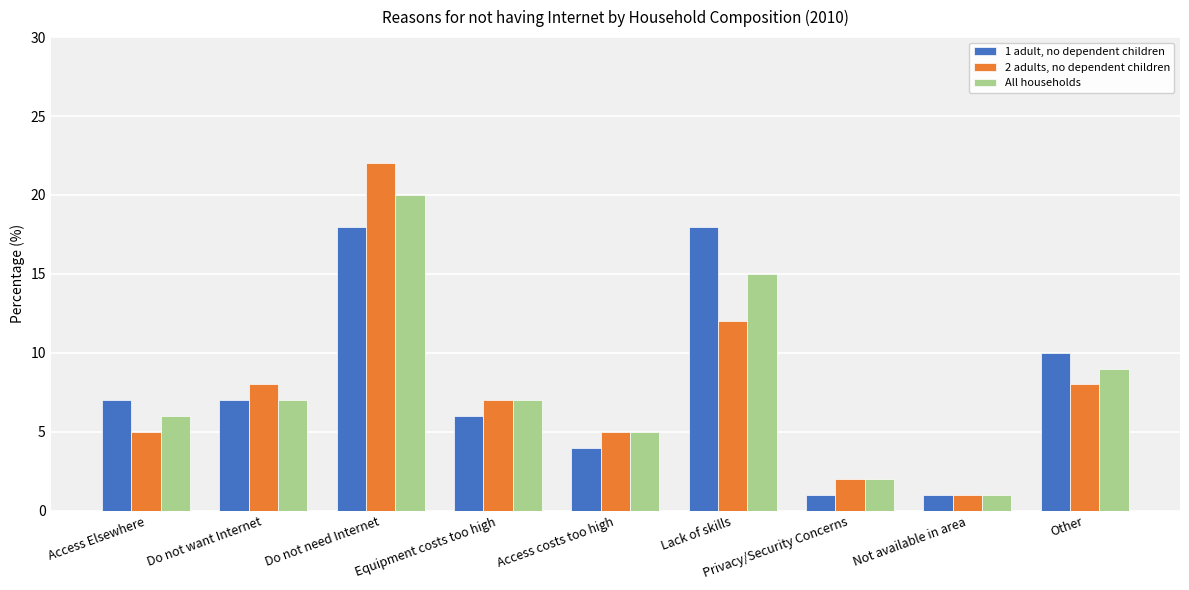

What is the approximate value of 2 adults, no dependent children at Access Elsewhere?

5